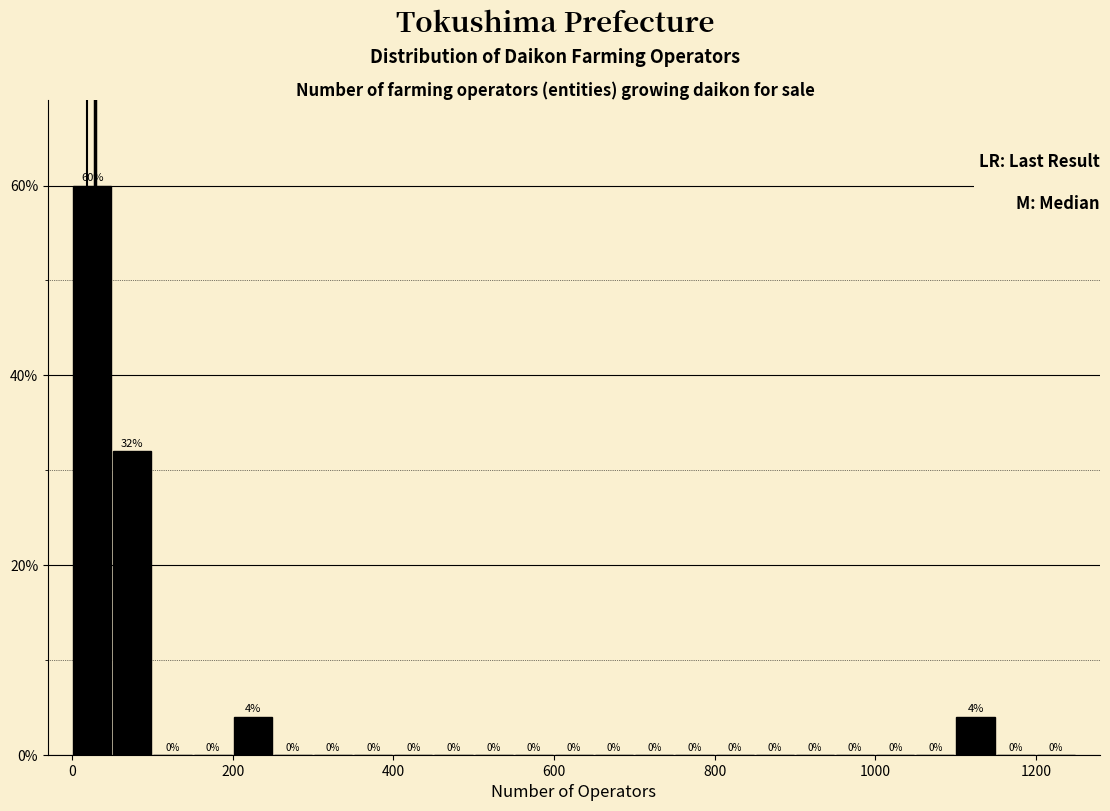

Around what value on the x-axis is the tallest bar? Give the approximate position of its centre, as read against the axis.

20